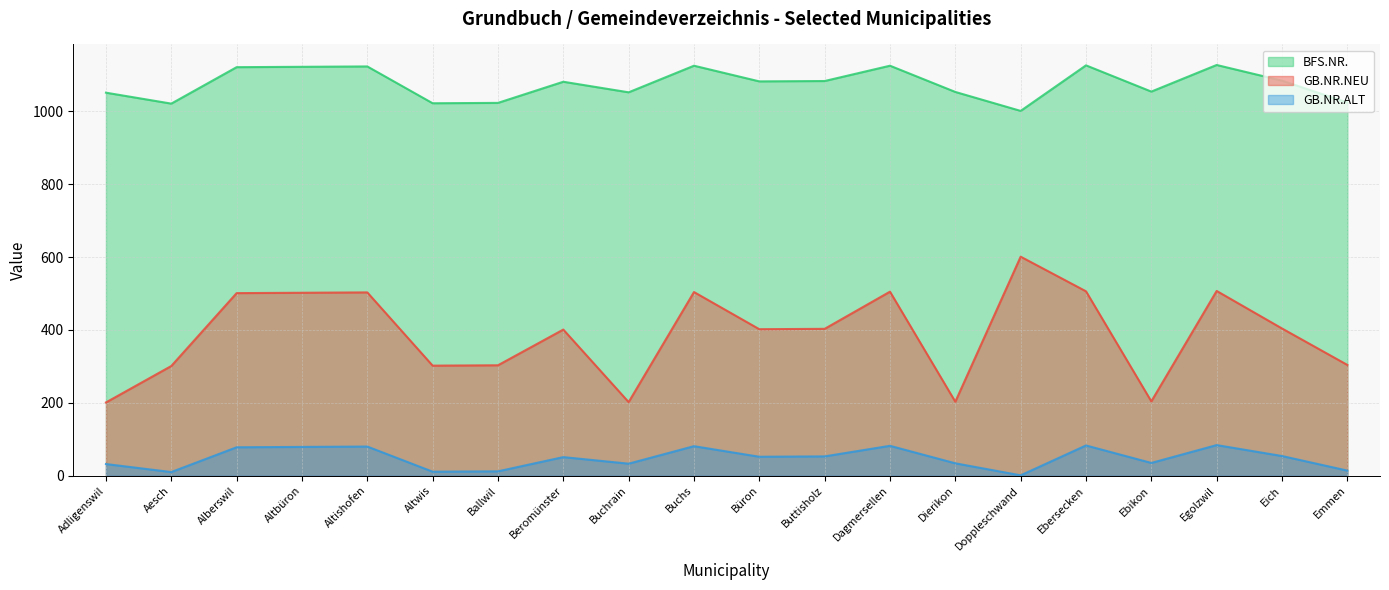

What are all the series names shown in the legend?

BFS.NR., GB.NR.NEU, GB.NR.ALT